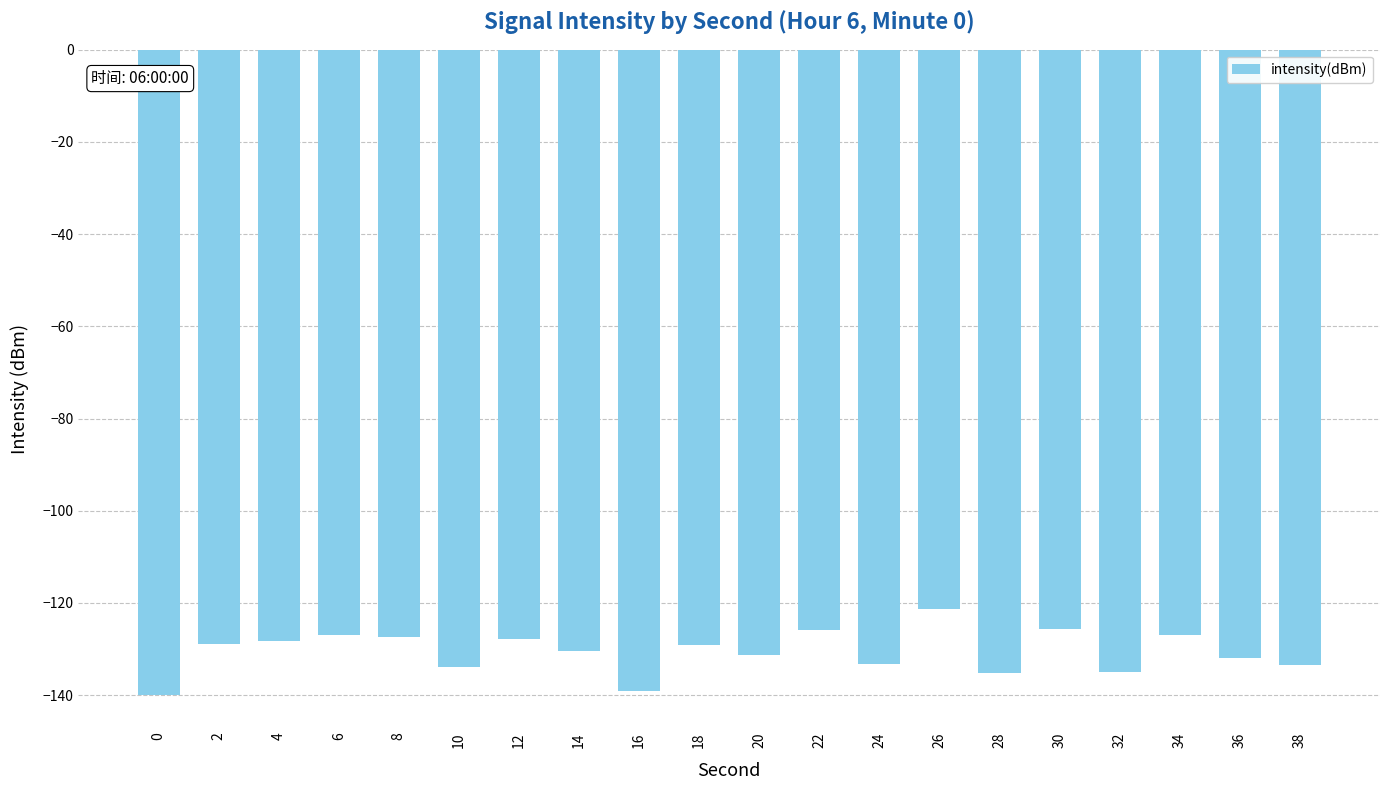

What is the value of the 20th bar from the left?

-133.4